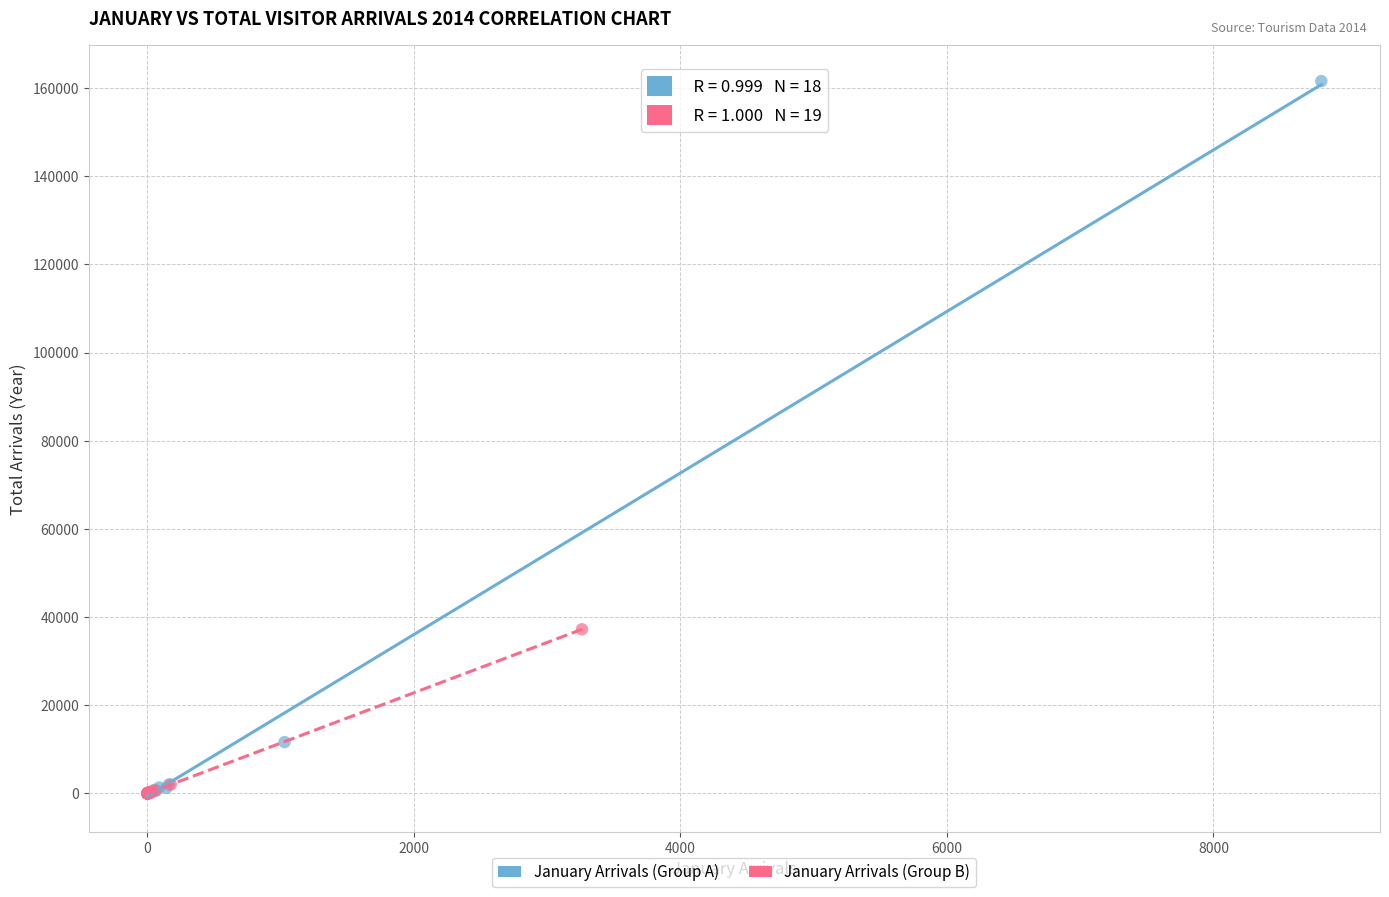

Which series contains the highest Y value?

January Arrivals (Group A)